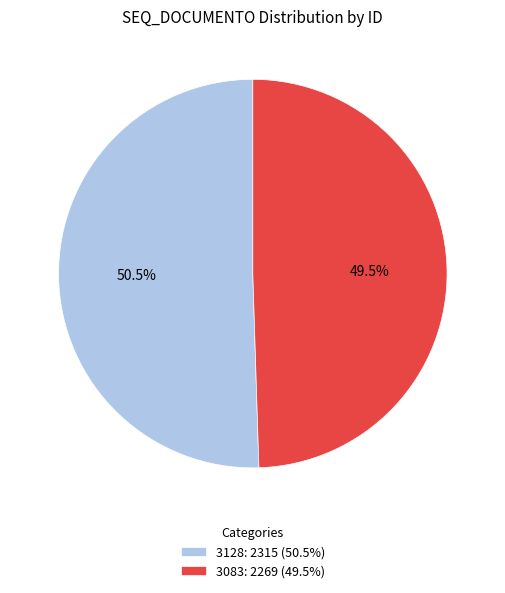

What is the ratio of the value at 3083: 2269 (49.5%) to the value at 3128: 2315 (50.5%)?

1.0